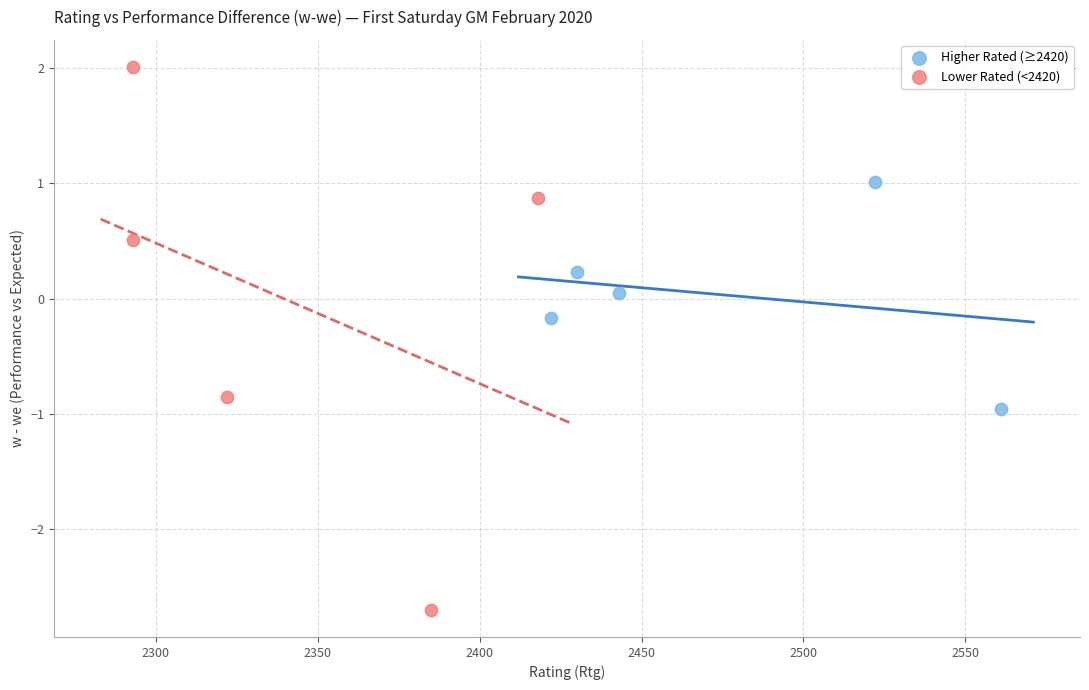

Which series has the largest Y range (max minus min)?

Lower Rated (<2420)